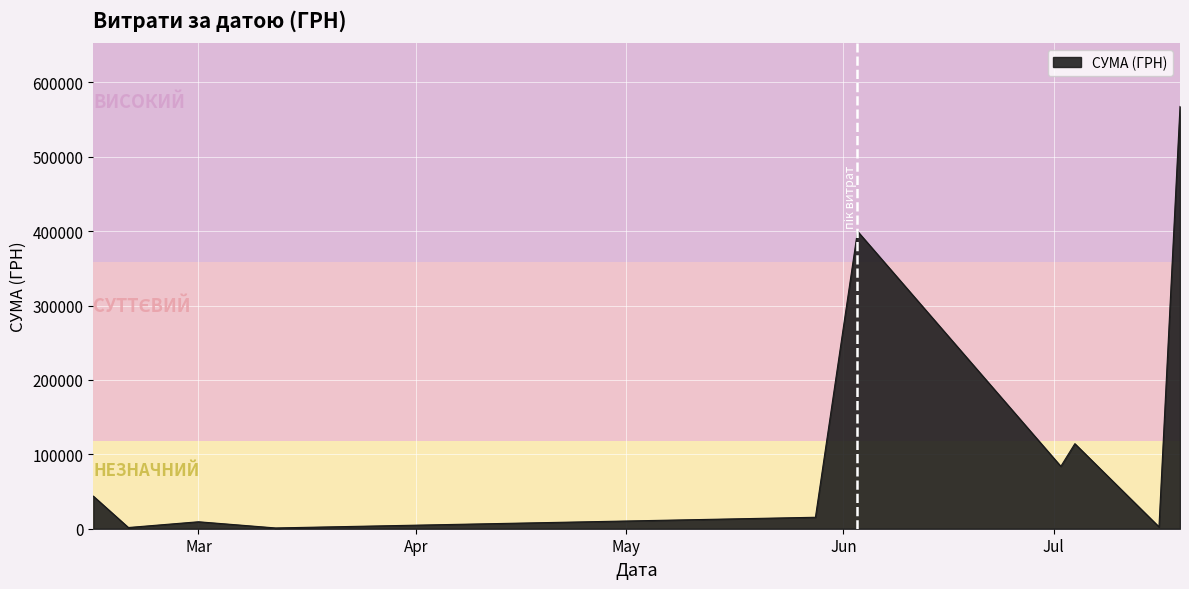

What is the difference between the maximum and minimum values?

566550.1